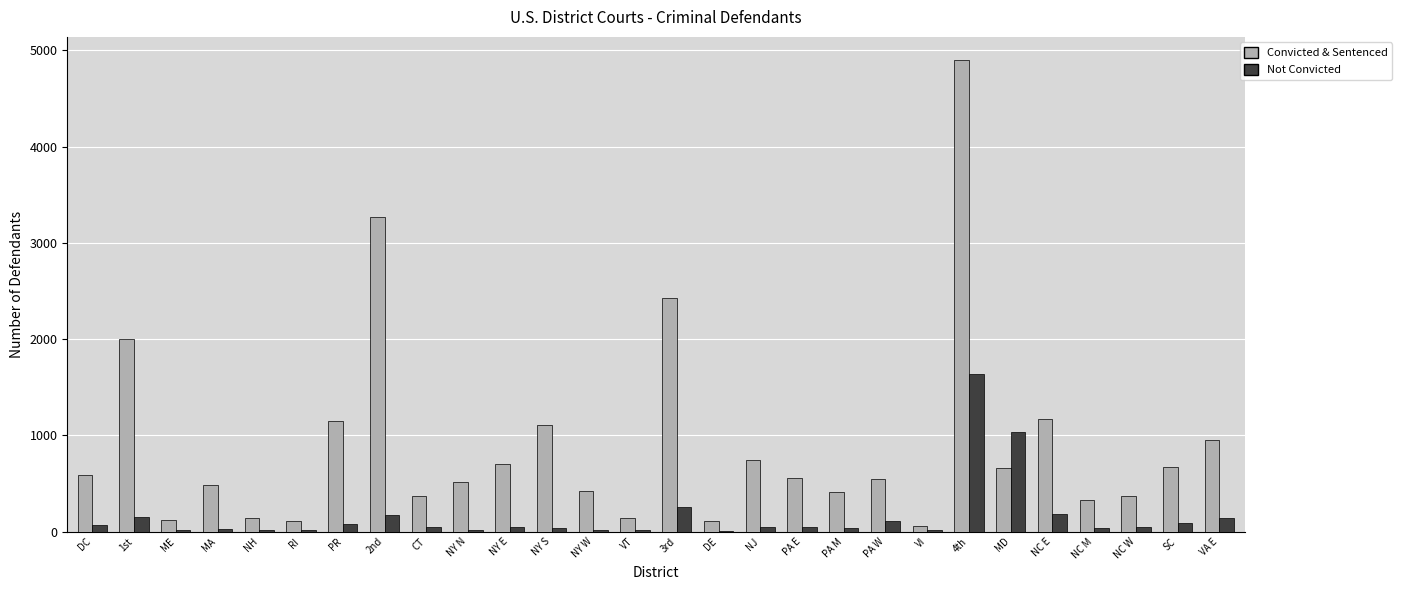

Which category has the highest value in the Not Convicted series?

4th